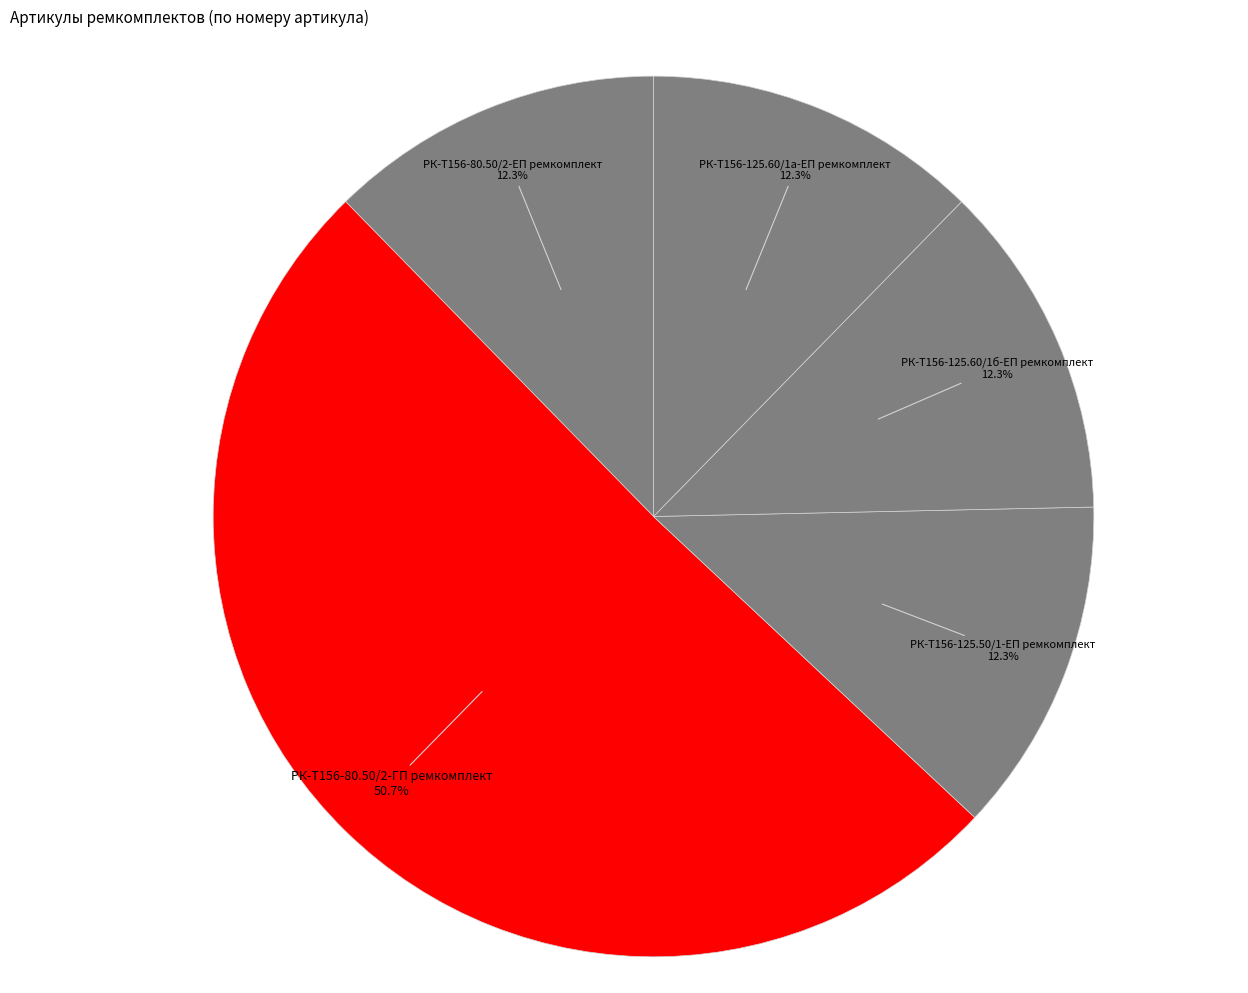

How many segments does this pie chart have?

5